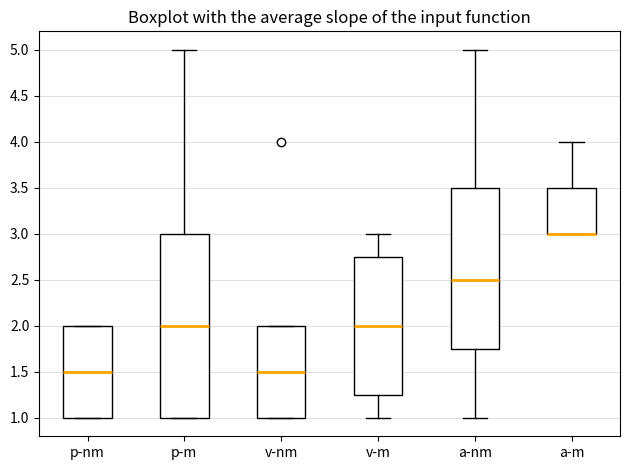

Reading left to right, read every box against the y-axis: the position of its median line, the range the box covers, and the ends of its whiskers. The values are not printed on the chart, so give them approximately, as read against the axis.

p-nm: median 1.50, box 1.00 to 2.00, whiskers 1.00 to 2.00
p-m: median 2.00, box 1.00 to 3.00, whiskers 1.00 to 5.00
v-nm: median 1.50, box 1.00 to 2.00, whiskers 1.00 to 2.00
v-m: median 2.00, box 1.25 to 2.75, whiskers 1.00 to 3.00
a-nm: median 2.50, box 1.75 to 3.50, whiskers 1.00 to 5.00
a-m: median 3.00 (drawn on the box's lower edge), box 3.00 to 3.50, whiskers 3.00 to 4.00